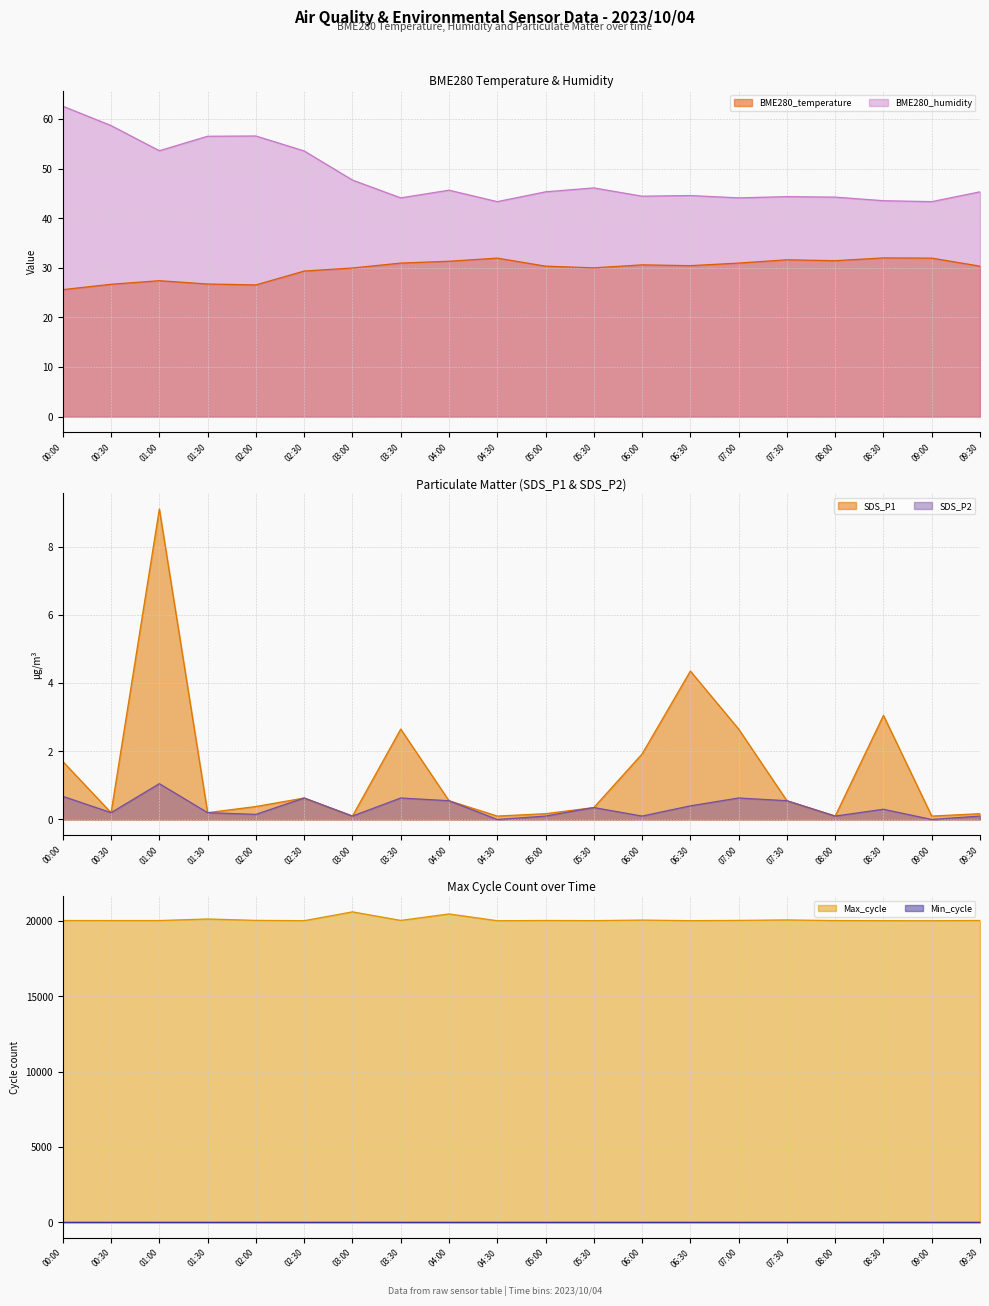

True or false: Max_cycle has a value of 20060.0 at 07:30.

True